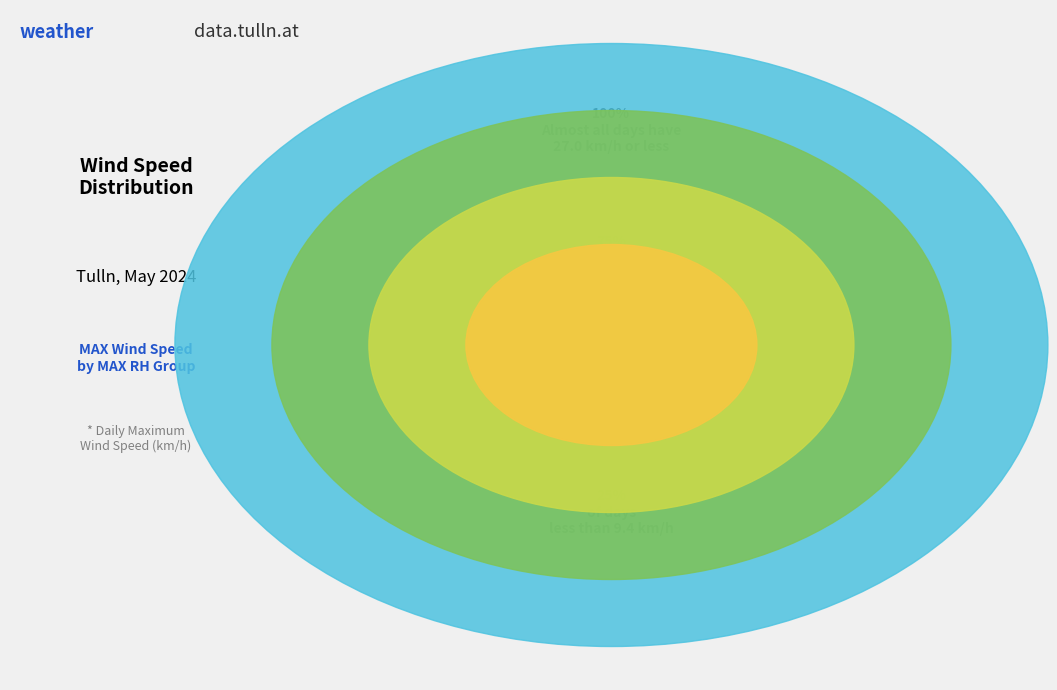

Between 100 and 100, which is larger?

100